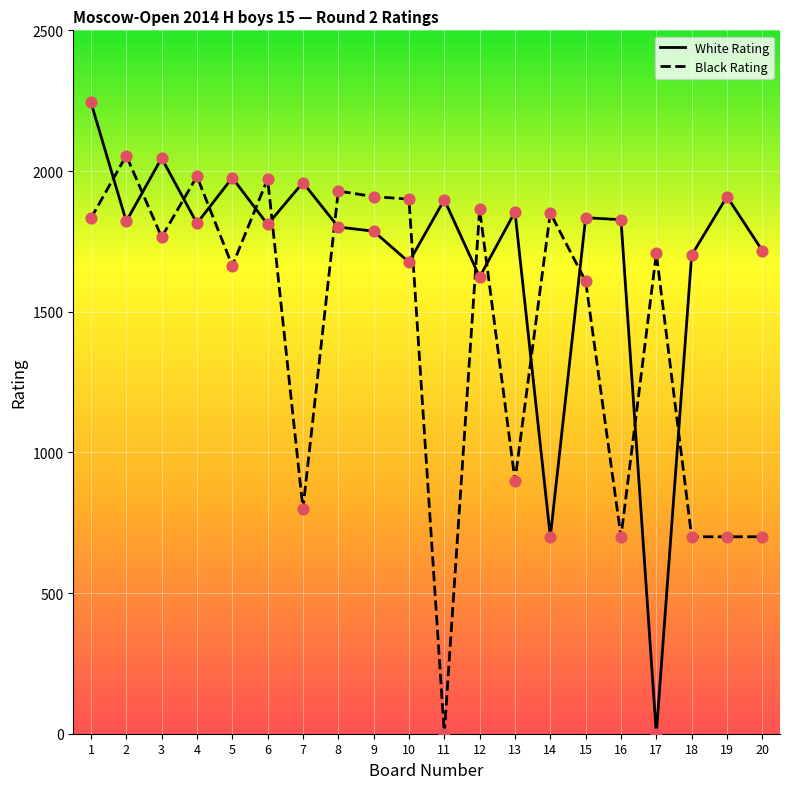

Which series reaches the minimum Y coordinate?

White Rating